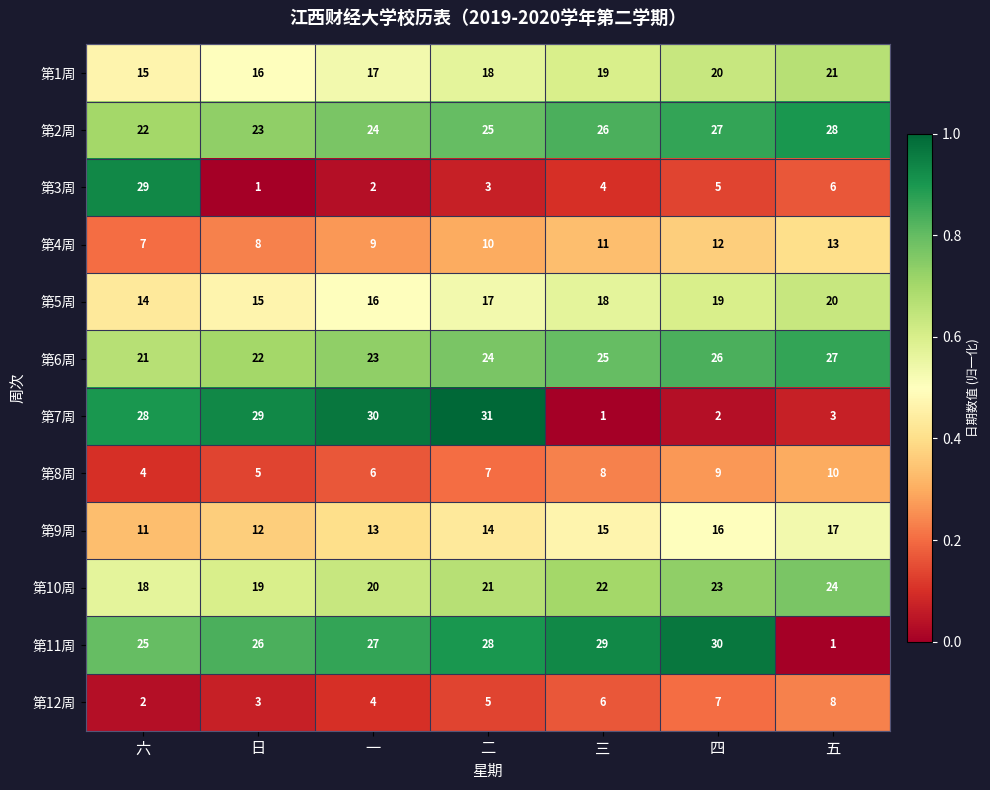

The 第5周 series shows 12 at 三. True or false?

False